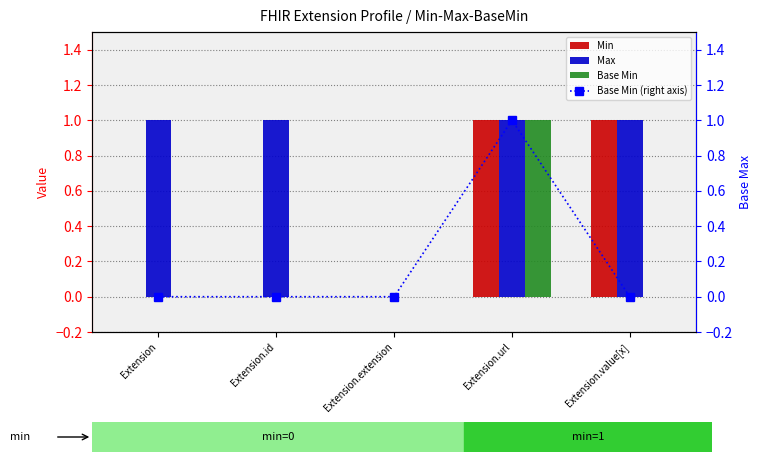

What is the sum of all Base Min values?

1